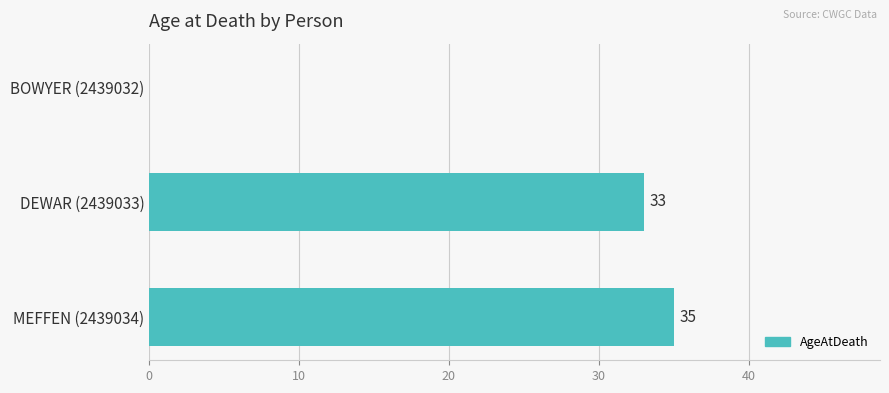

How many values are above zero?

2